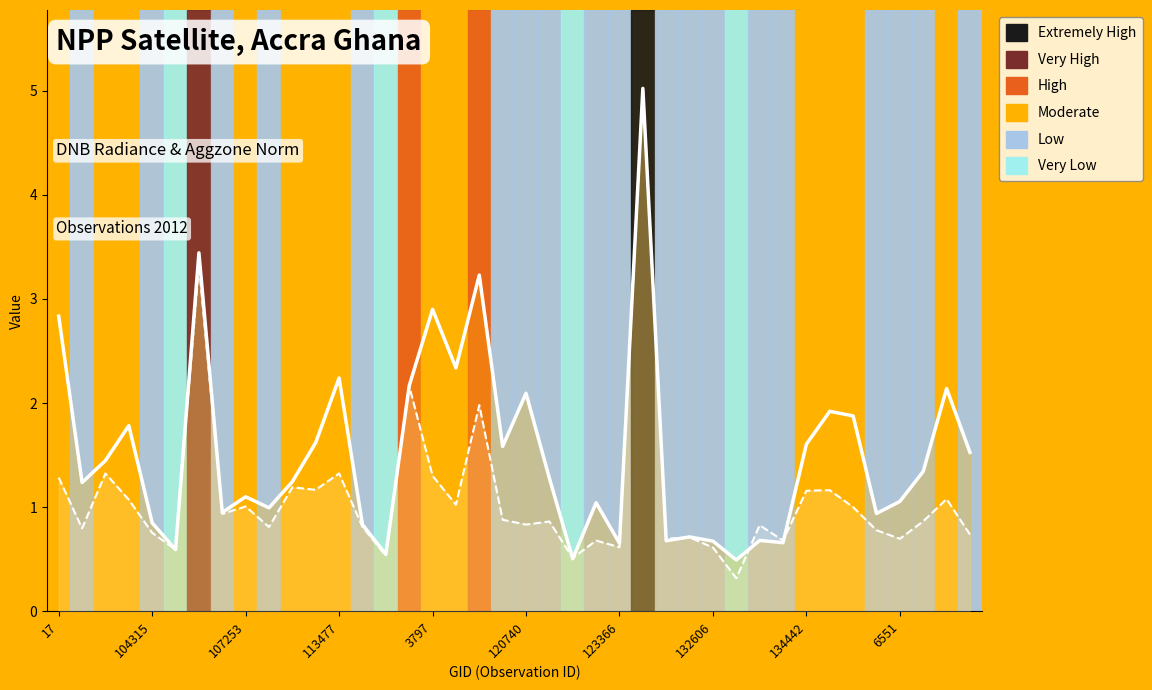

True or false: dnbrad (line) has more than 0 interior local peaks.

True